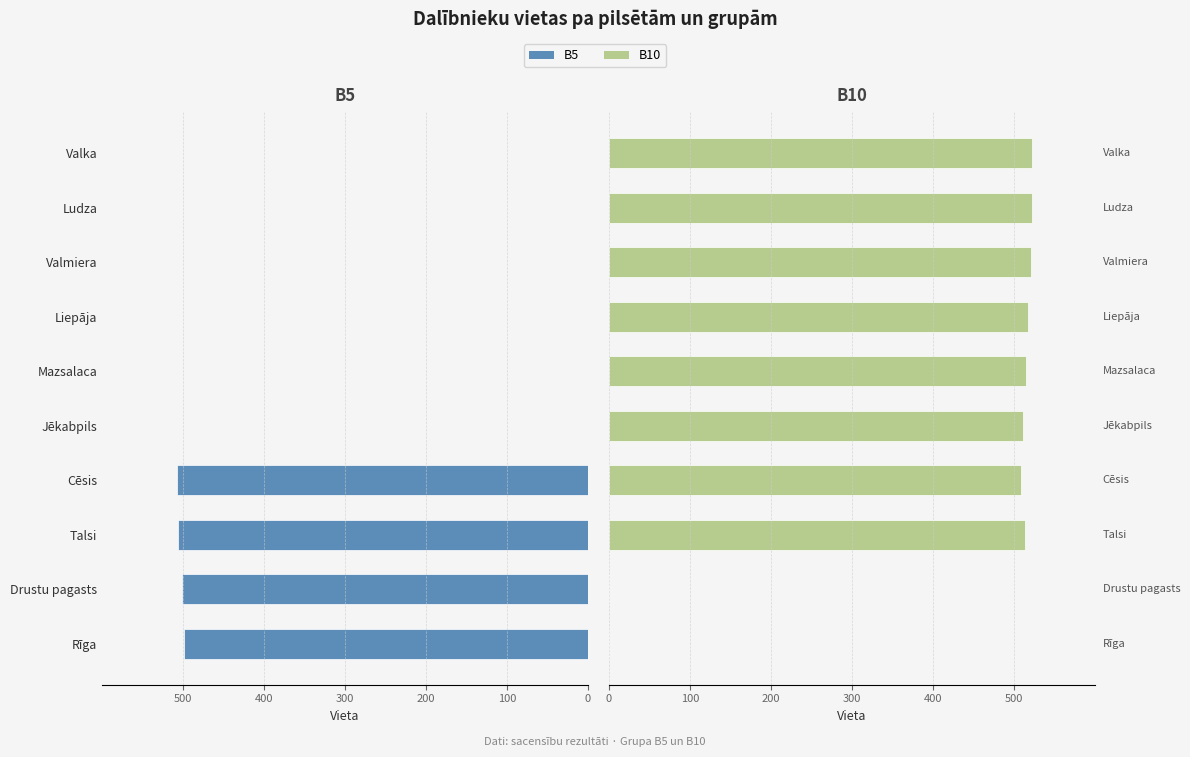

What are all the series names shown in the legend?

B5, B10